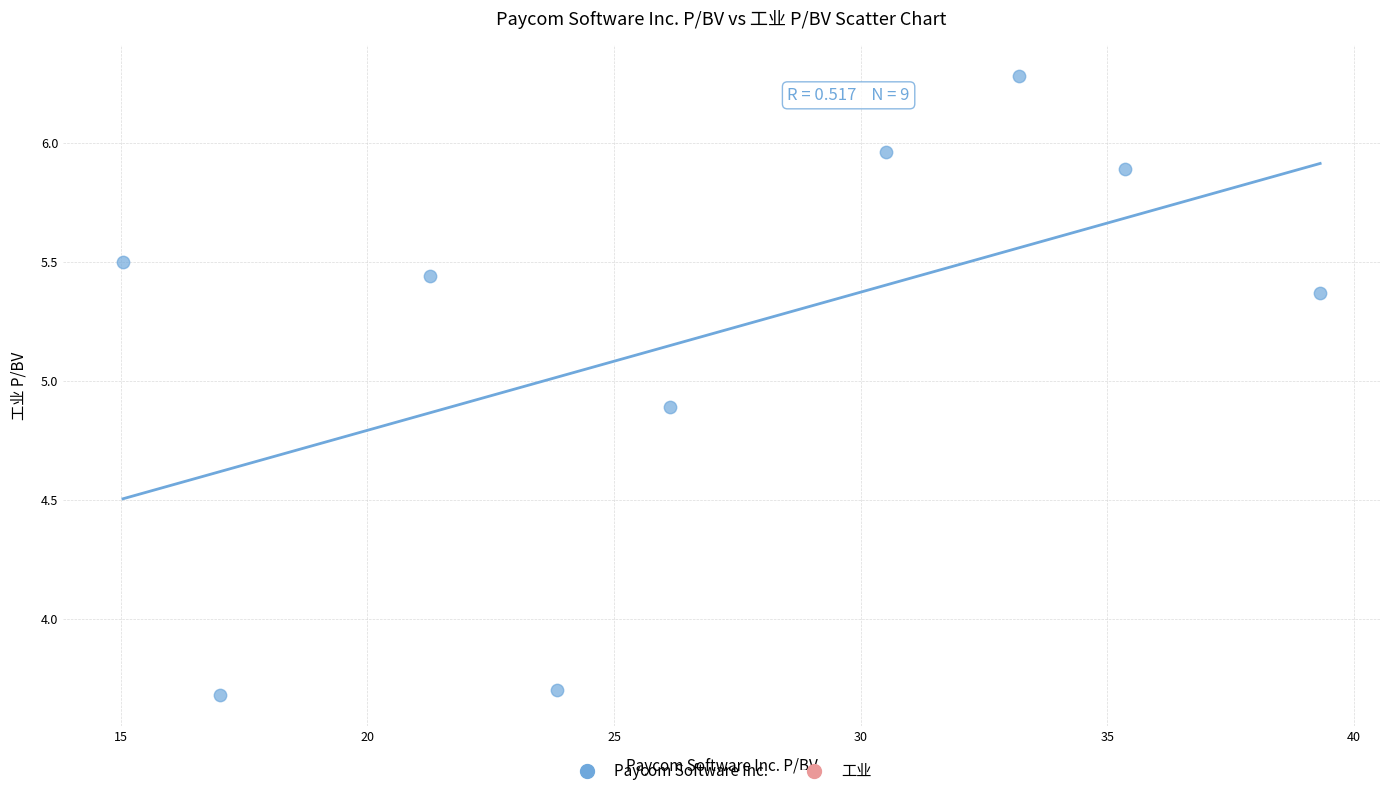

What is the range of Y values (max minus min)?

2.6